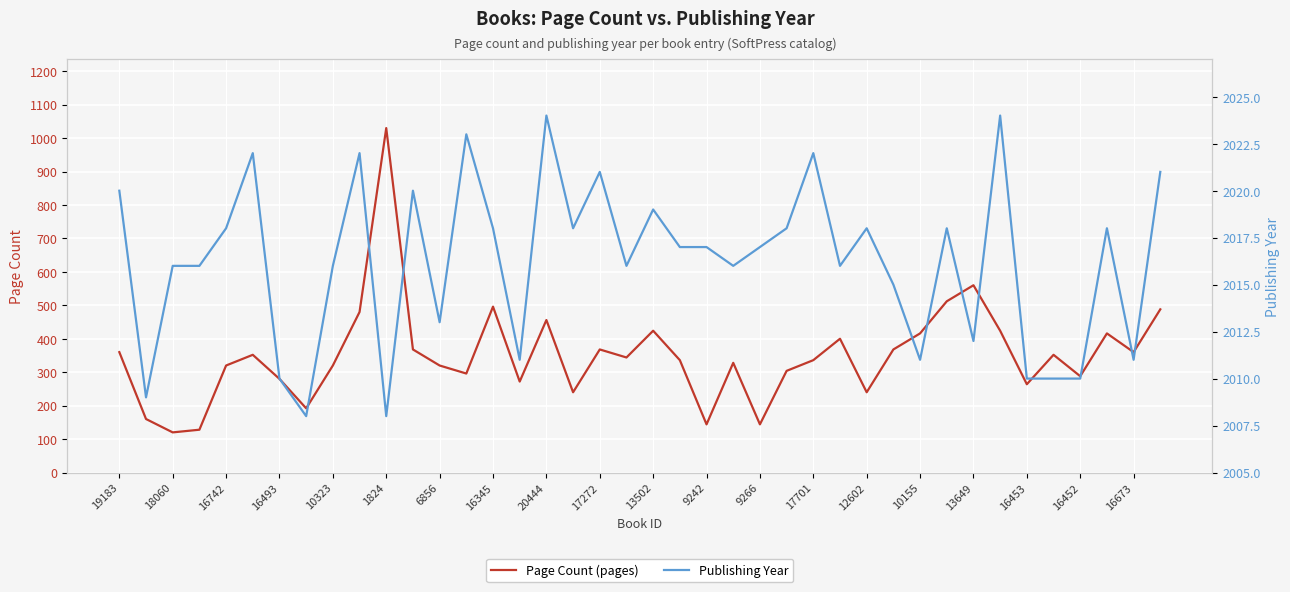

What is the minimum value shown in the chart?

120